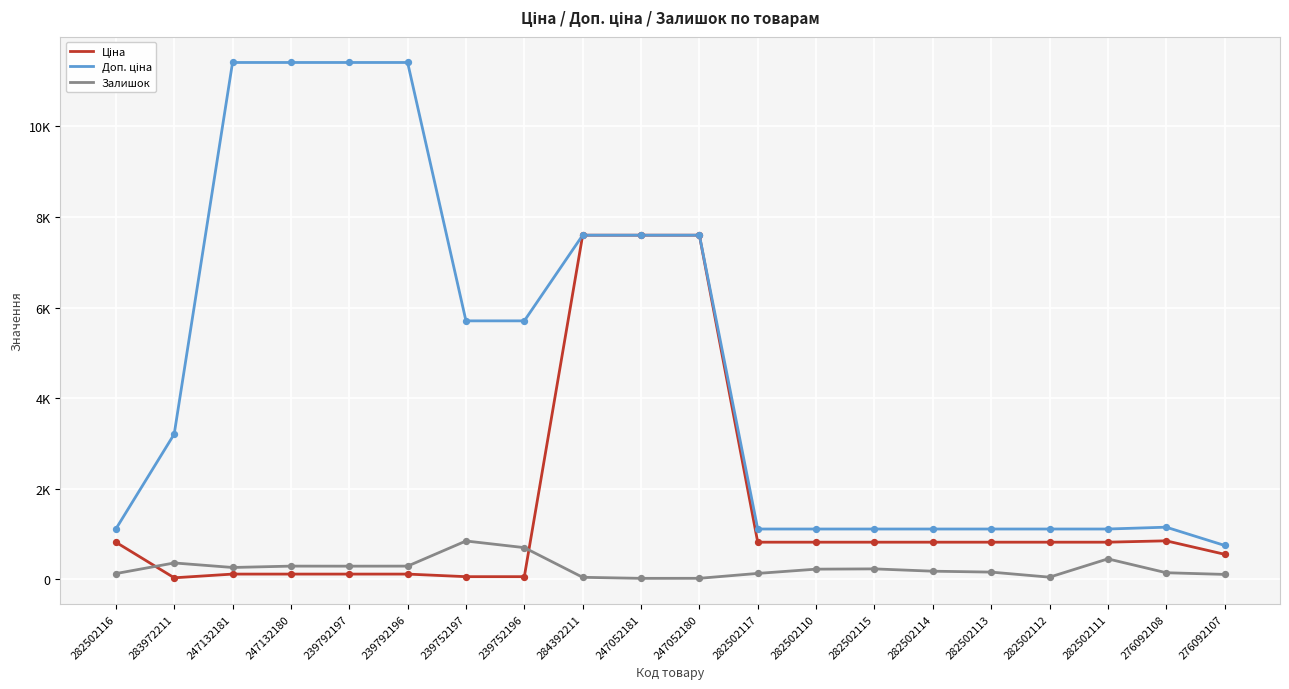

Is this an area chart (filled region under the line)?

No